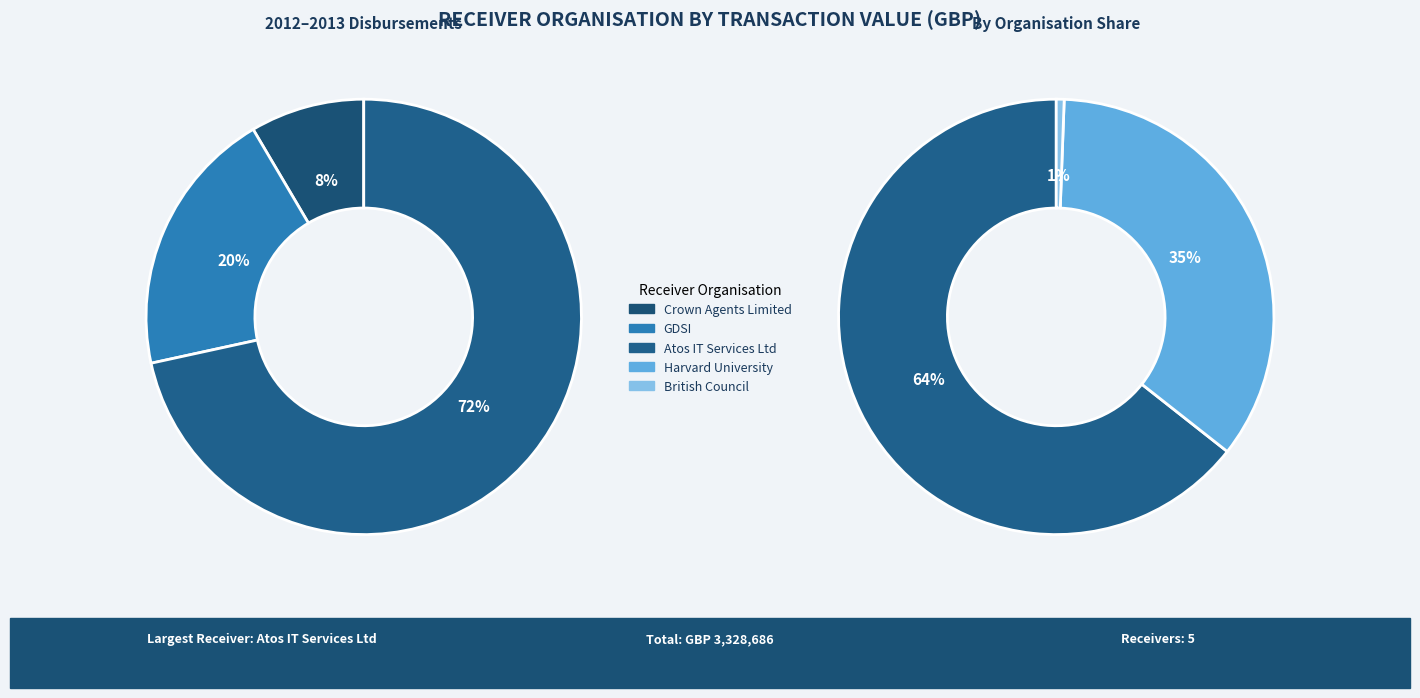

Which category accounts for the majority?

Atos IT Services Ltd